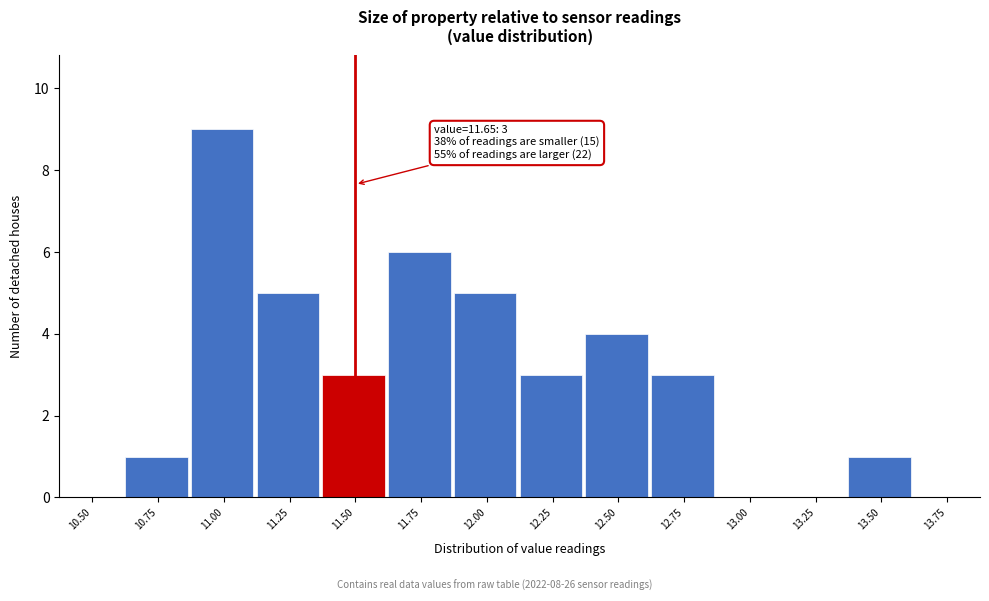

Reading right to left, extract all data points from this chart.

13.75=0	13.50=1	13.25=0	13.00=0	12.75=3	12.50=4	12.25=3	12.00=5	11.75=6	11.50=3	11.25=5	11.00=9	10.75=1	10.50=0